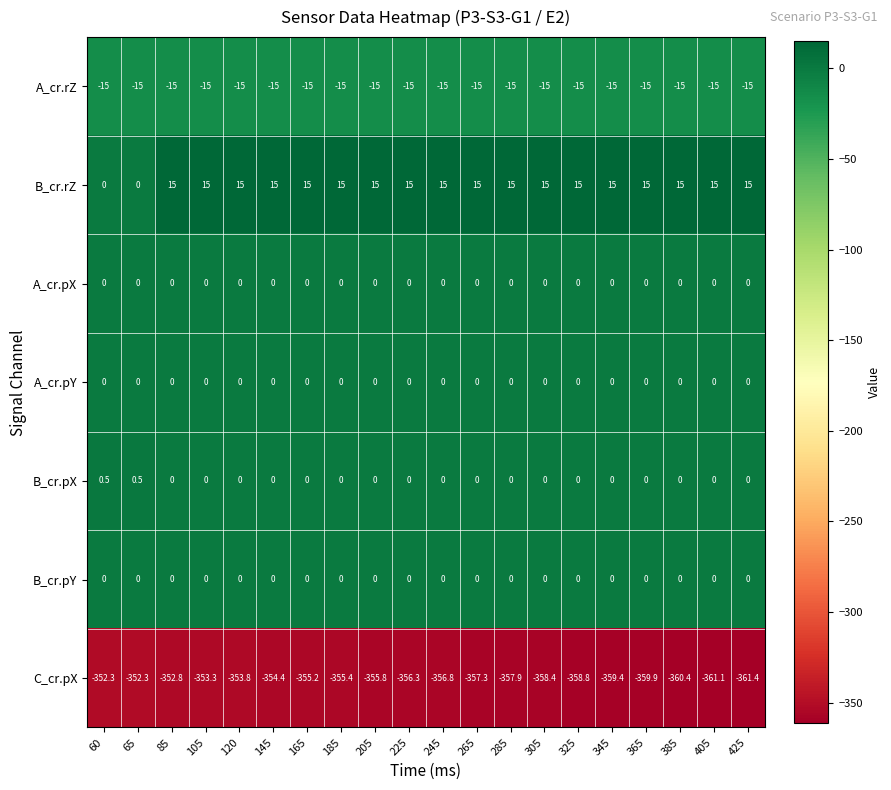

The value of A_cr.rZ at 285 is -9.0. True or false?

False